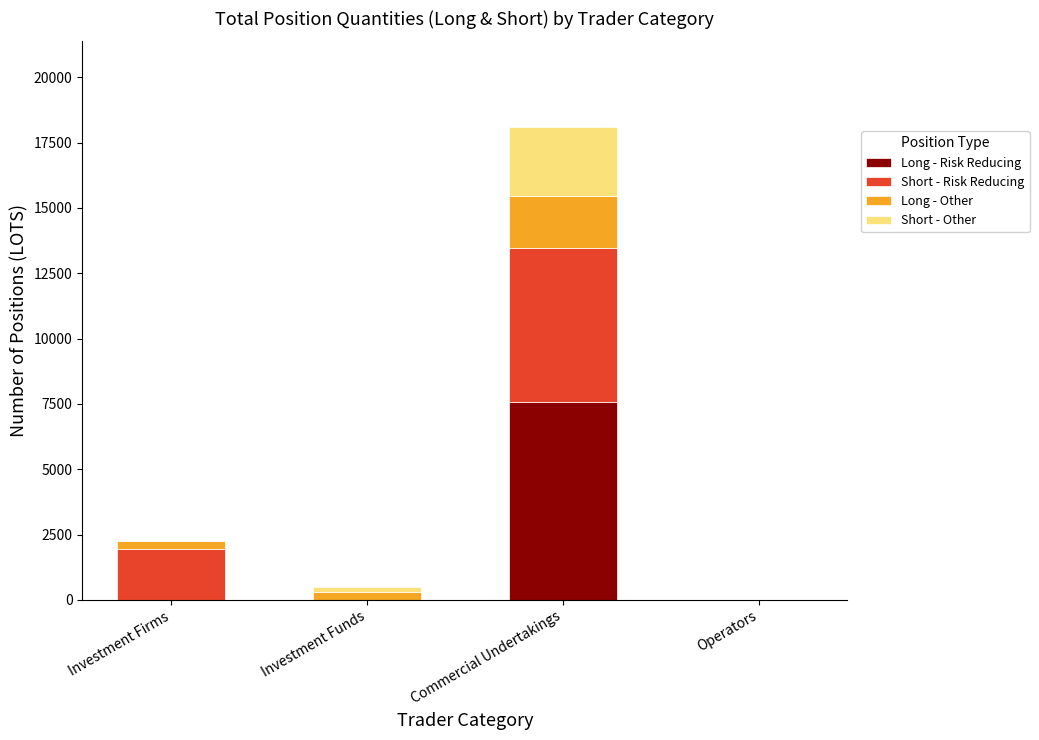

The value of Long - Risk Reducing at Commercial Undertakings is 1531.2. True or false?

False